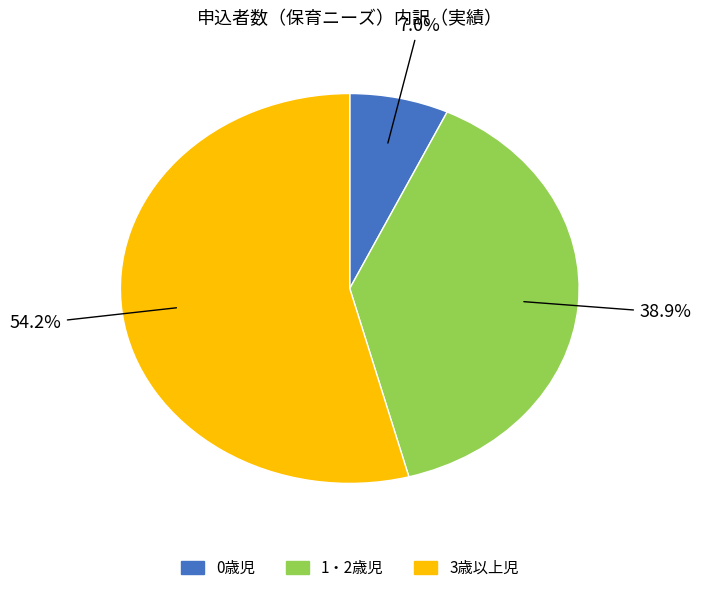

Rank the categories by value from highest to lowest.

3歳以上児, 1・2歳児, 0歳児